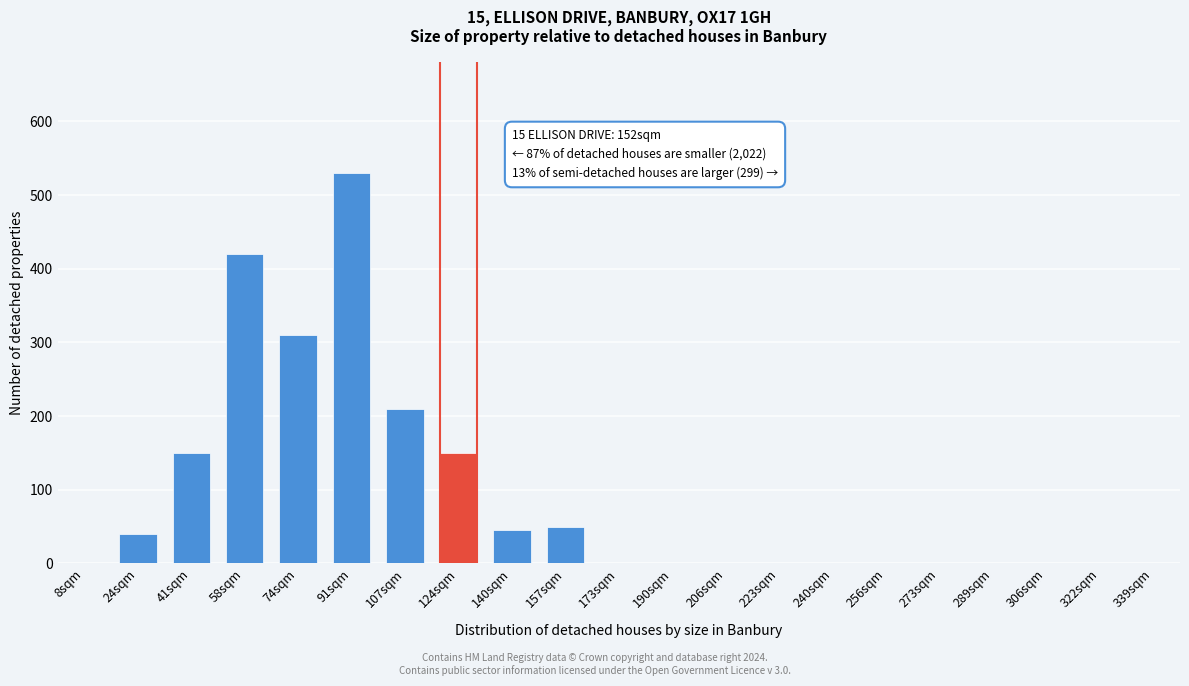

Reading right to left, what are all the values shown in this chart?

339sqm=0	322sqm=0	306sqm=0	289sqm=0	273sqm=0	256sqm=0	240sqm=0	223sqm=0	206sqm=0	190sqm=0	173sqm=0	157sqm=50	140sqm=45	124sqm=150	107sqm=210	91sqm=530	74sqm=310	58sqm=420	41sqm=150	24sqm=40	8sqm=0